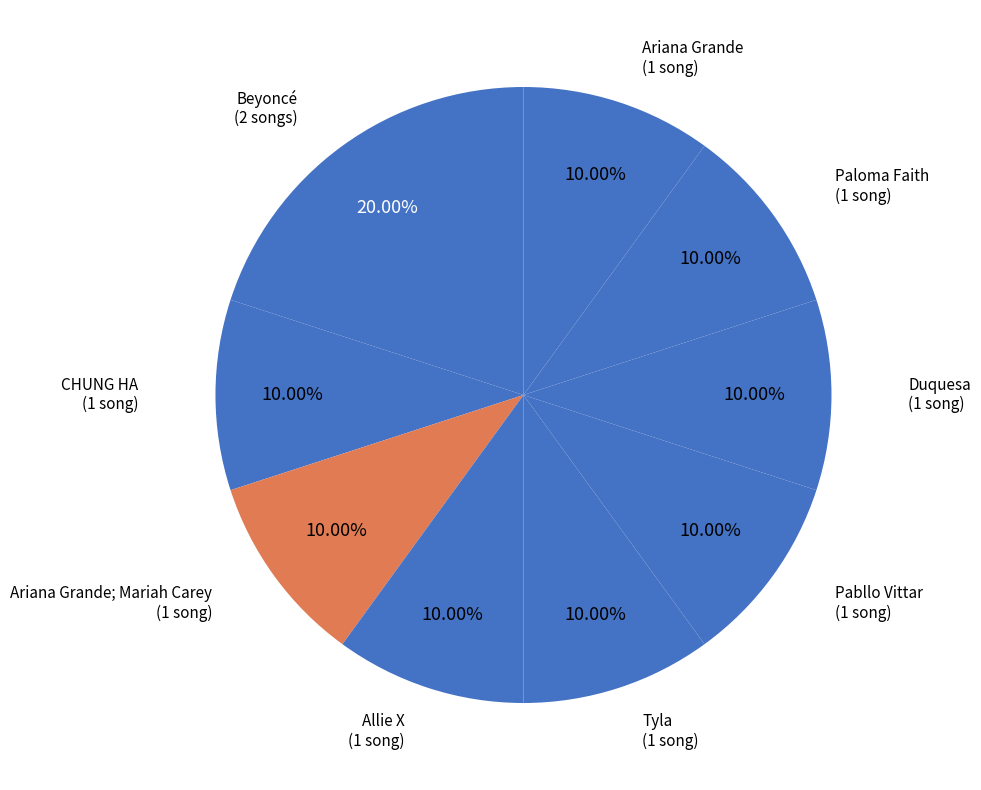

How many slices are in this pie chart?

9